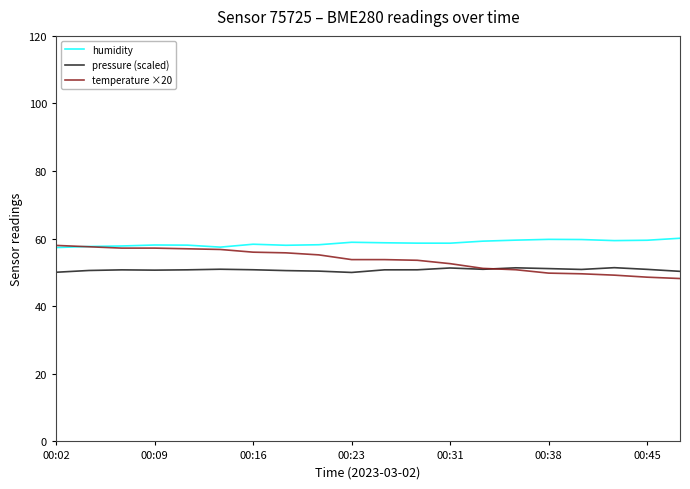

What is the minimum value shown in the chart?

48.2